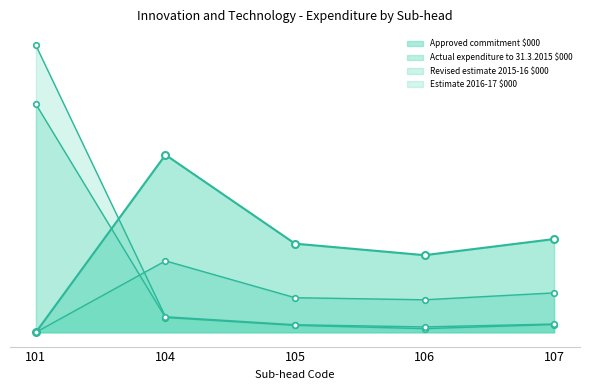

Is it true that Revised estimate 2015-16 $000 equals 26600 at 105?

True